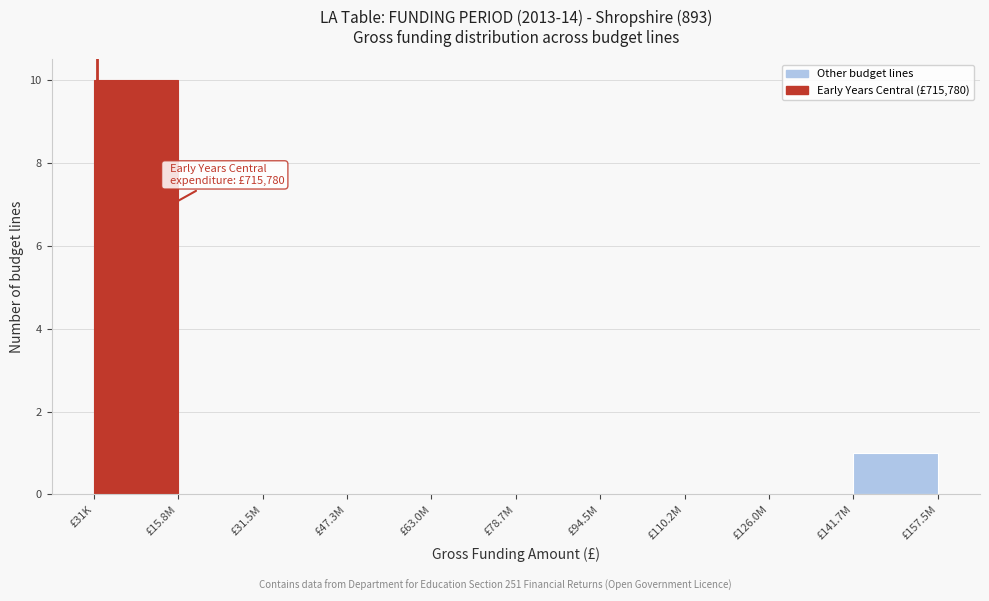

Reading left to right, transcribe all the data shown in this chart.

£31K=10	£15.8M=0	£31.5M=0	£47.3M=0	£63.0M=0	£78.7M=0	£94.5M=0	£110.2M=0	£126.0M=0	£141.7M=1